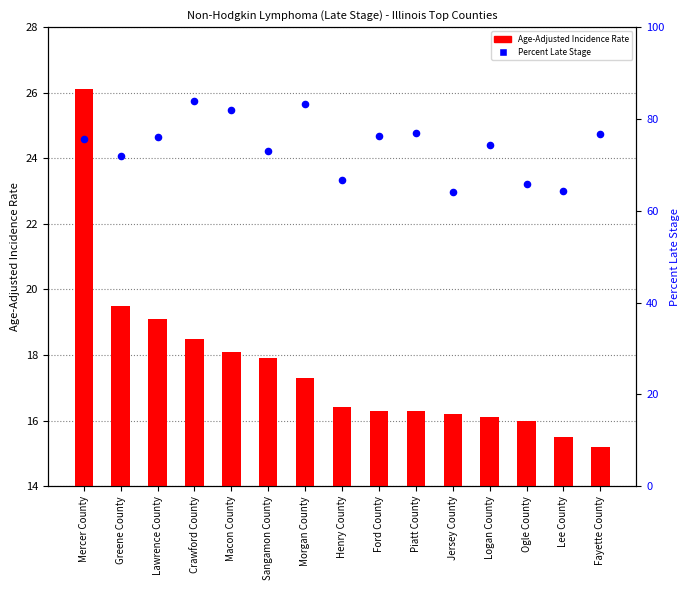

What is the total value across all series at Macon County?

100.0